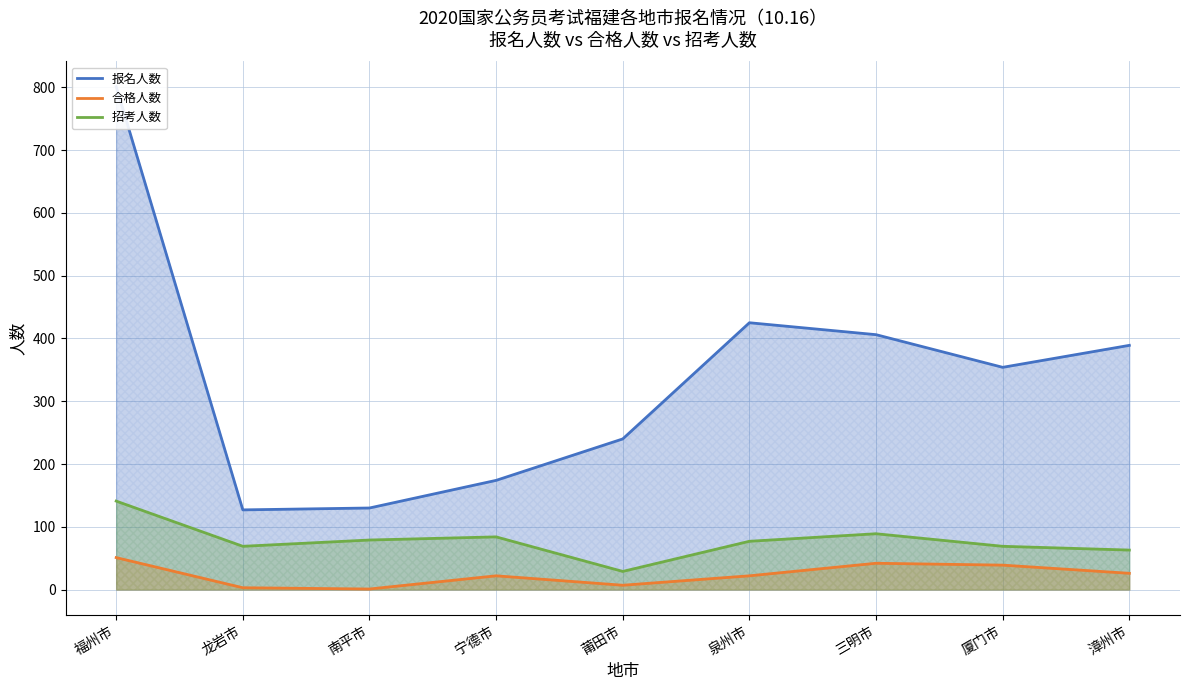

True or false: 合格人数 has more than 2 points higher than both neighbors.

False